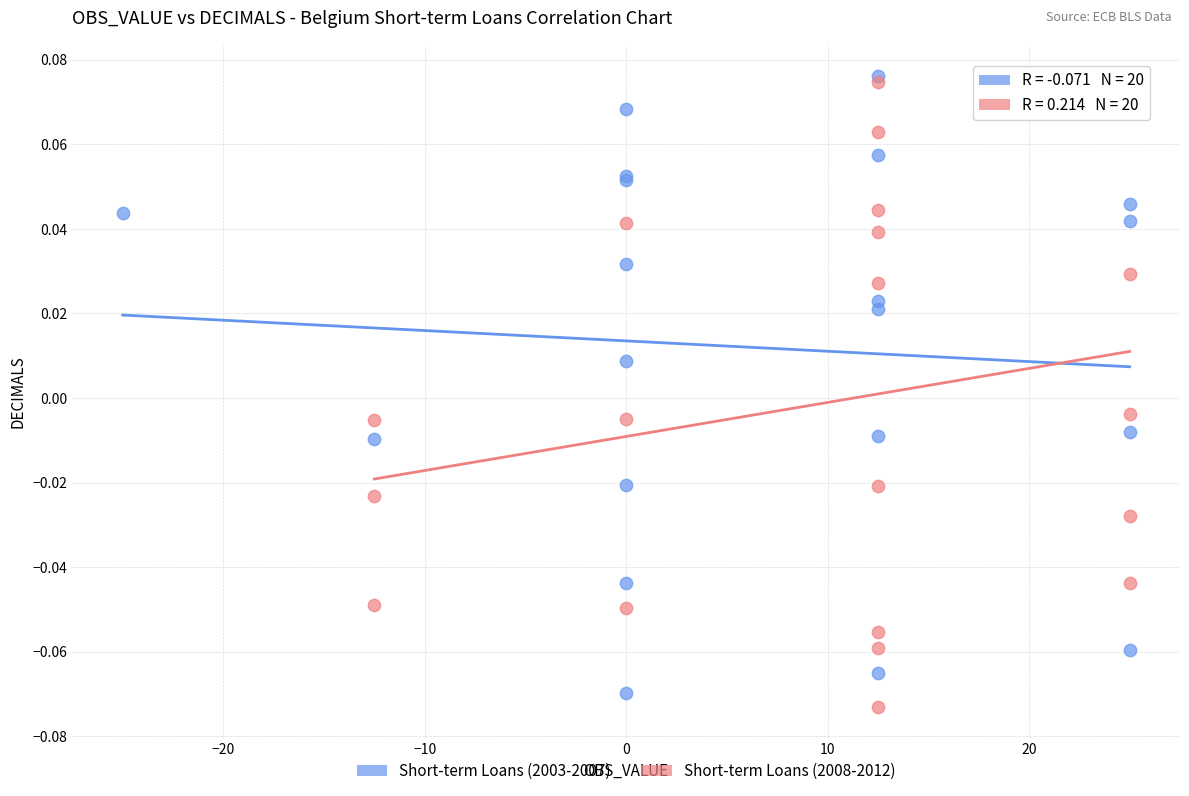

Which series reaches the minimum Y coordinate?

Short-term Loans (2008-2012)